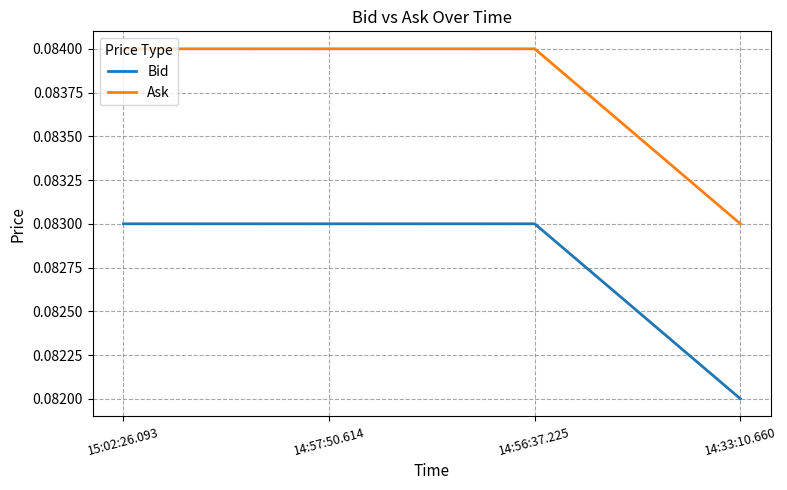

At how many categories does at least one series exceed 0?

4